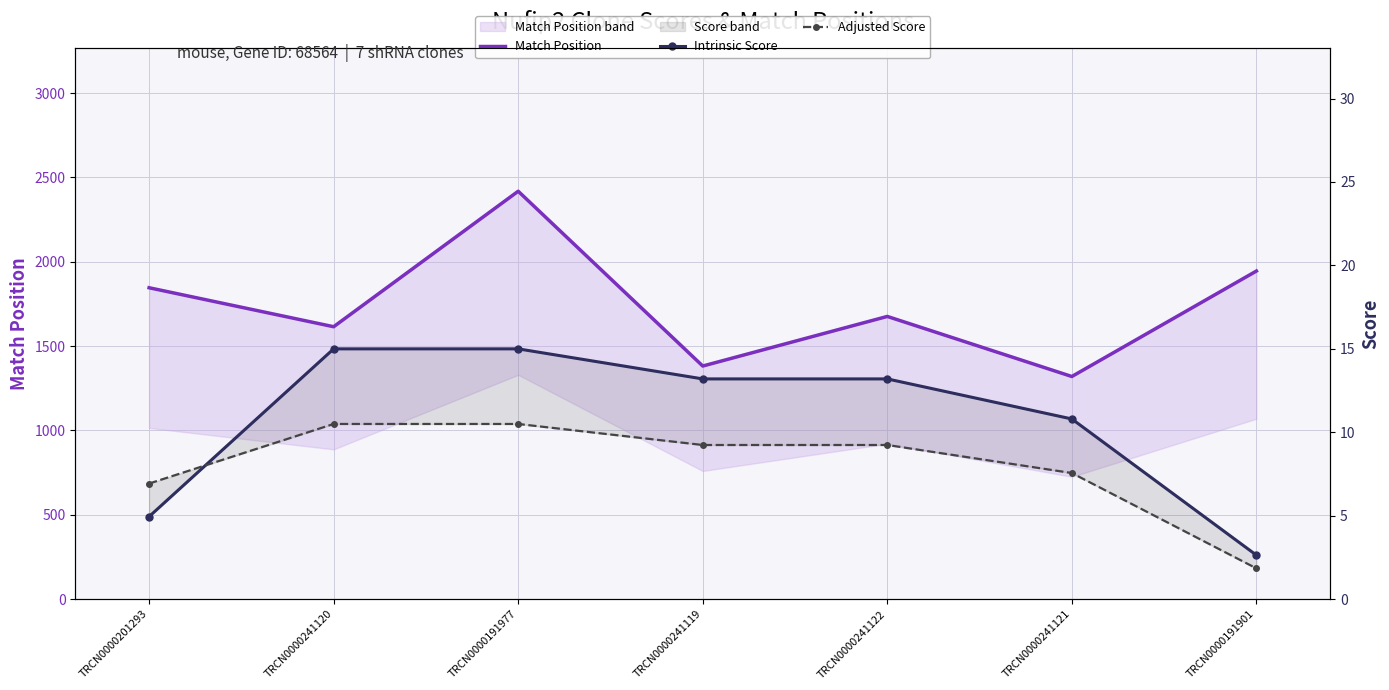

How many values in the Adjusted Score series exceed 9?

4